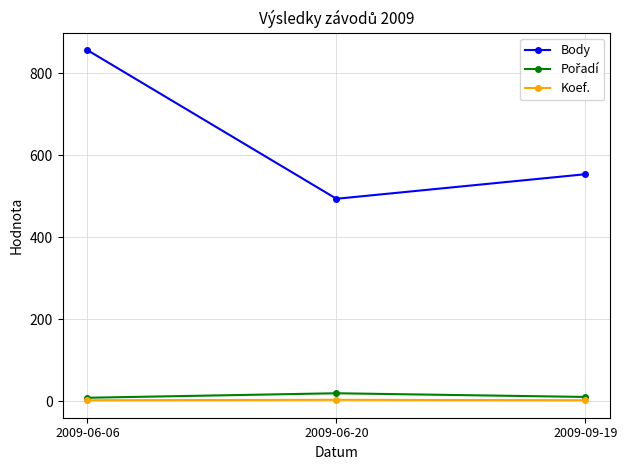

Is it true that Body equals 554 at 2009-09-19?

True